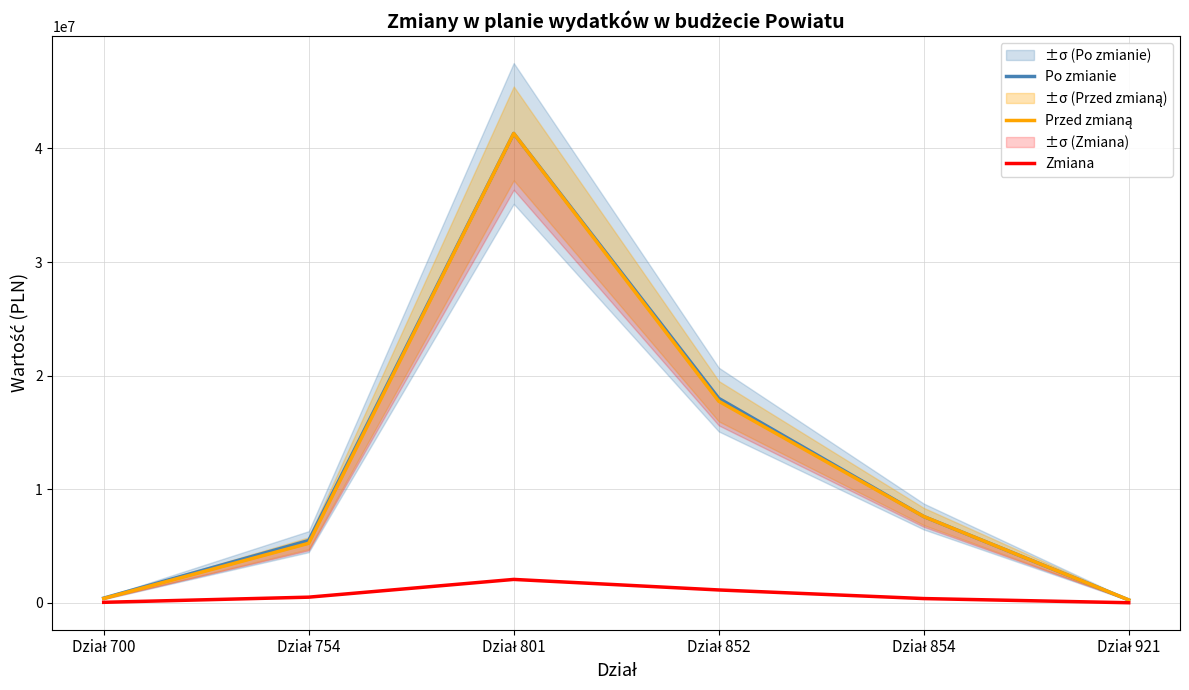

At Dział 921, list the series in order from largest to smallest.

Po zmianie, Przed zmianą, Zmiana